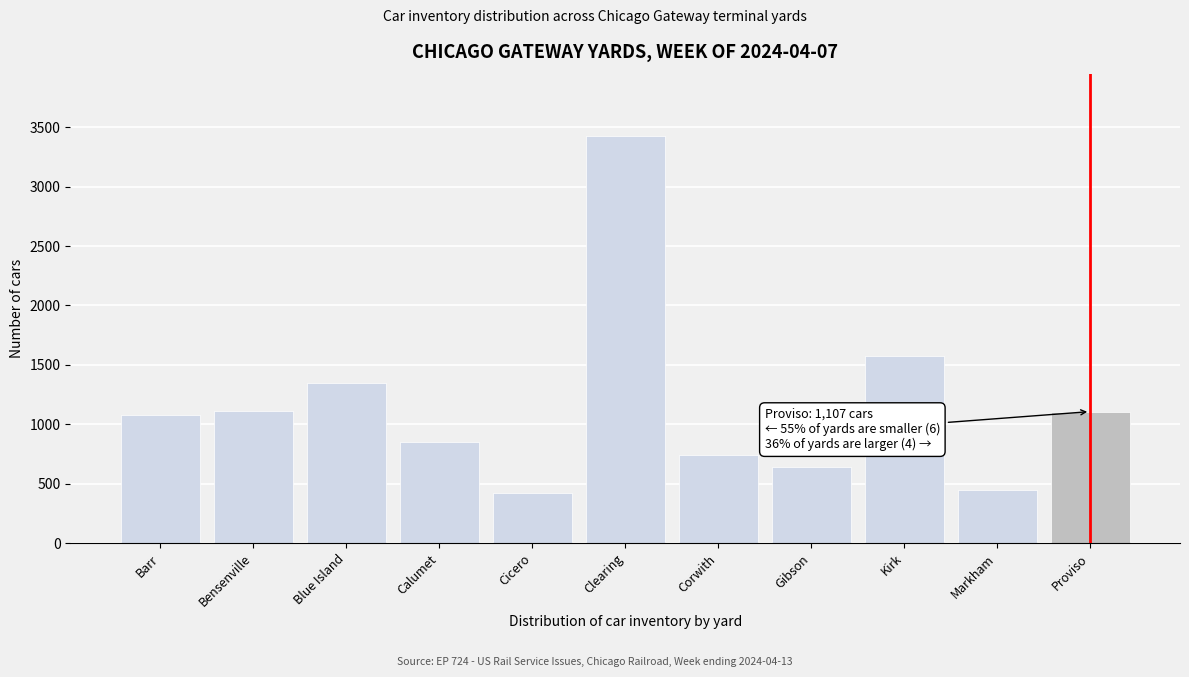

Where is the data nearest to the value 1925?

Kirk